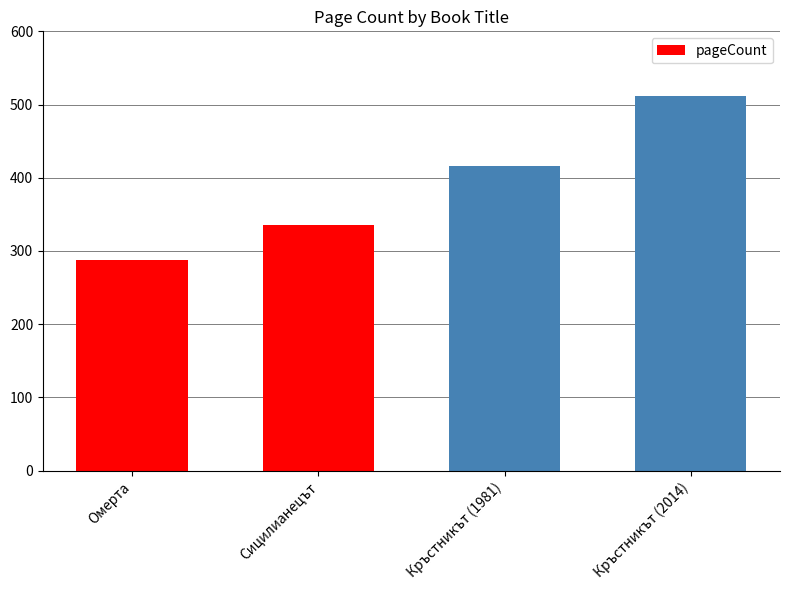

True or false: the data shows 288 at Омерта.

True